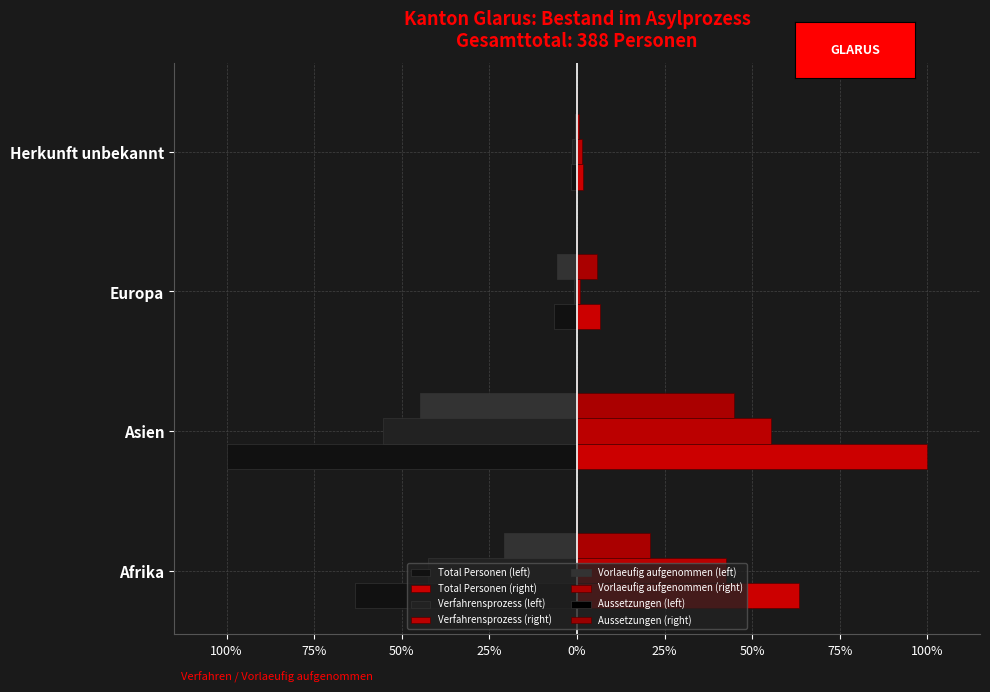

How many data points does each series have?

4